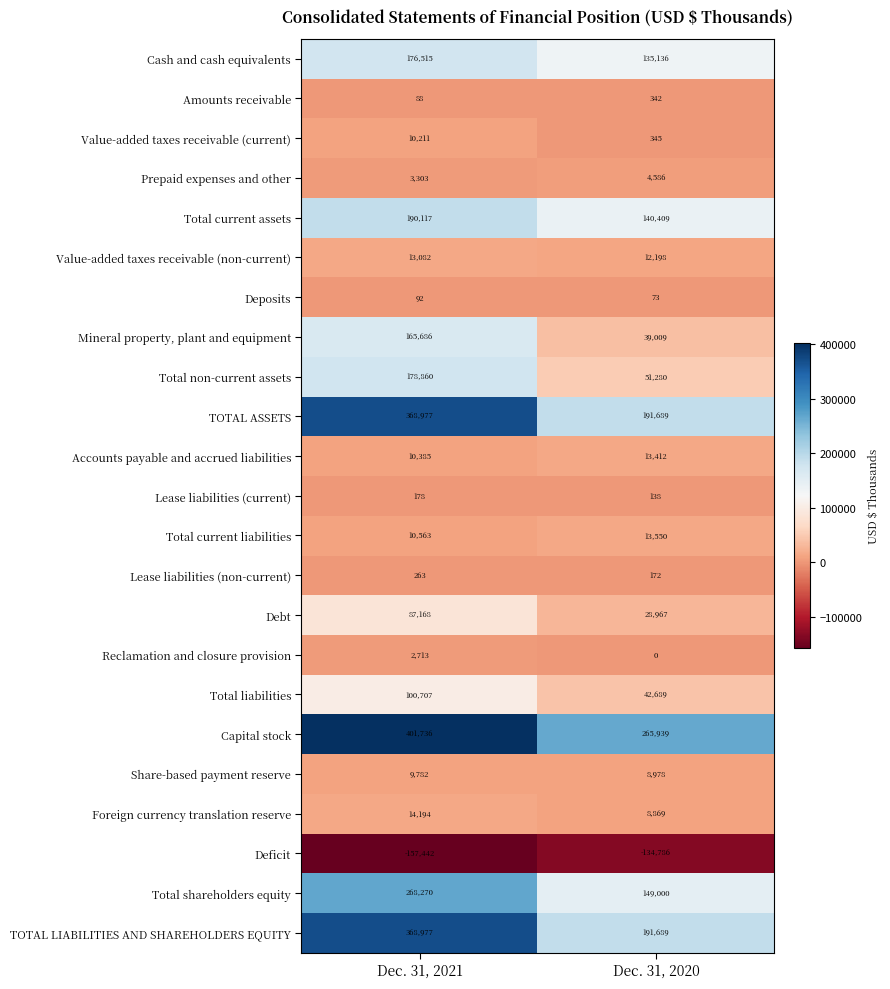

What is the maximum value for Cash and cash equivalents?

176515